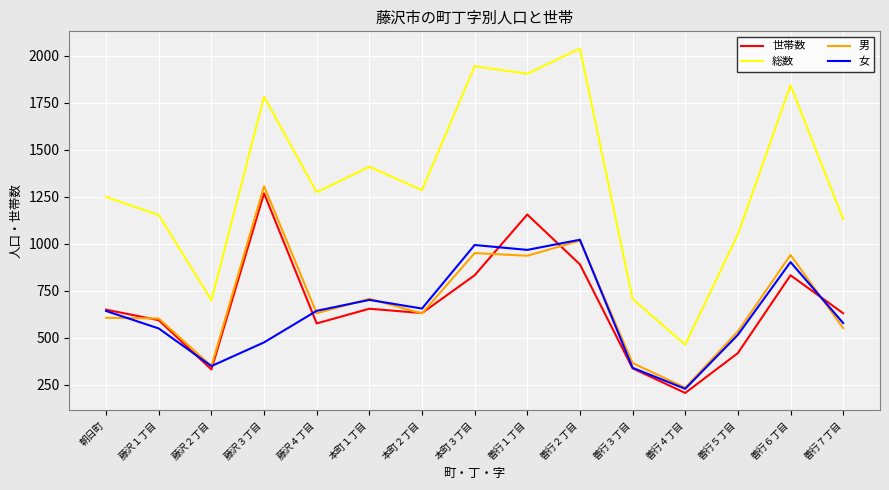

Where is the first local maximum for 世帯数?

藤沢３丁目